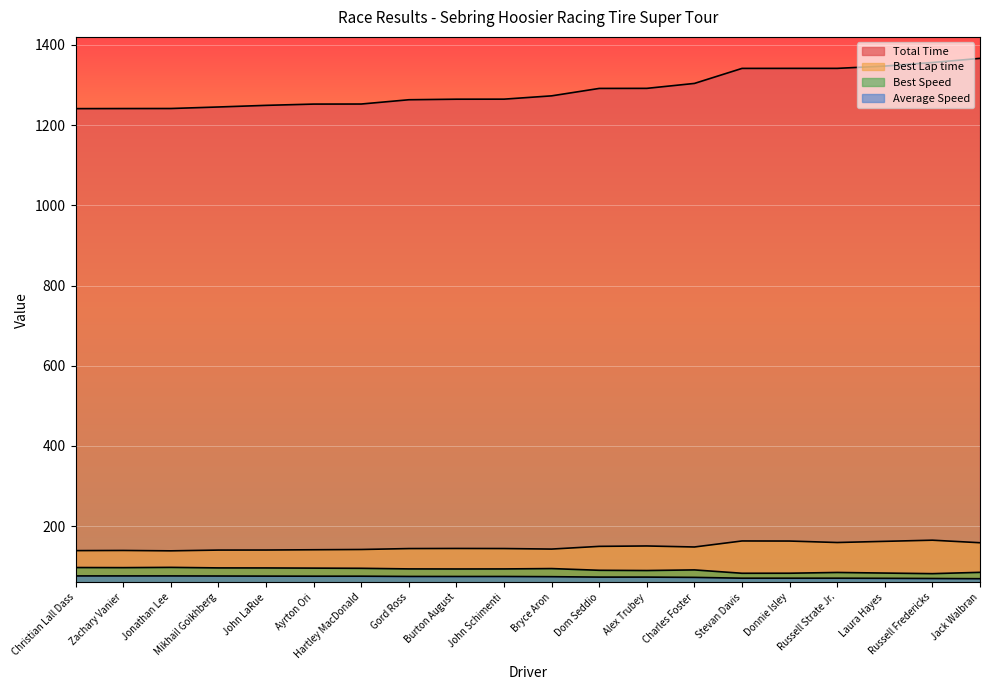

The value of Best Speed at Jack Walbran is 84.9. True or false?

True